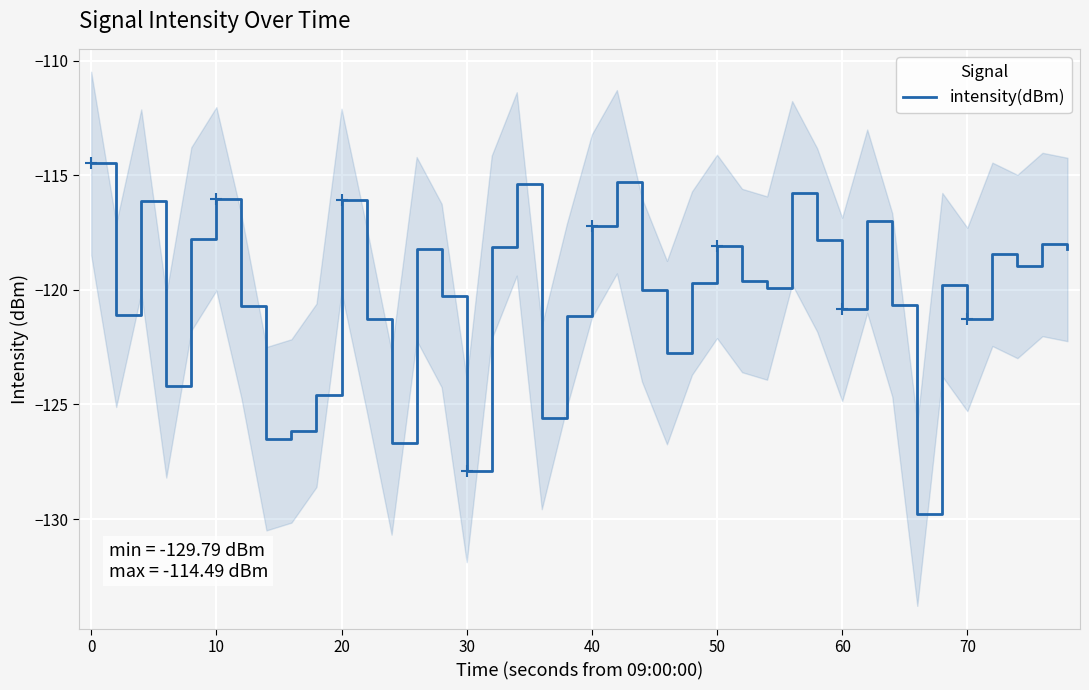

What is the minimum value for intensity(dBm)?

-129.8